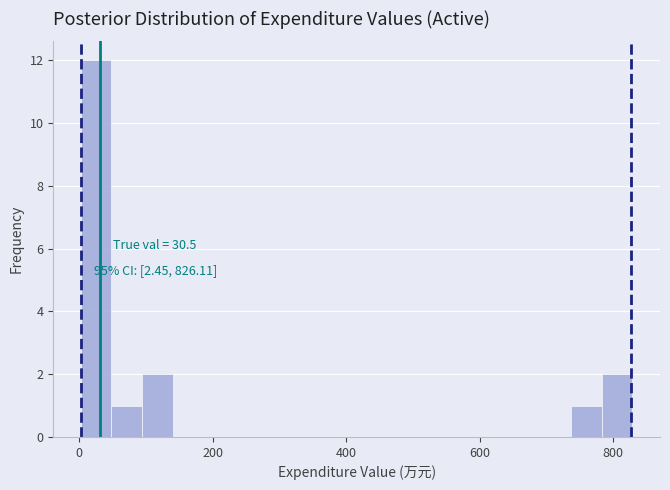

Around what value on the x-axis is the tallest bar? Give the approximate position of its centre, as read against the axis.

20